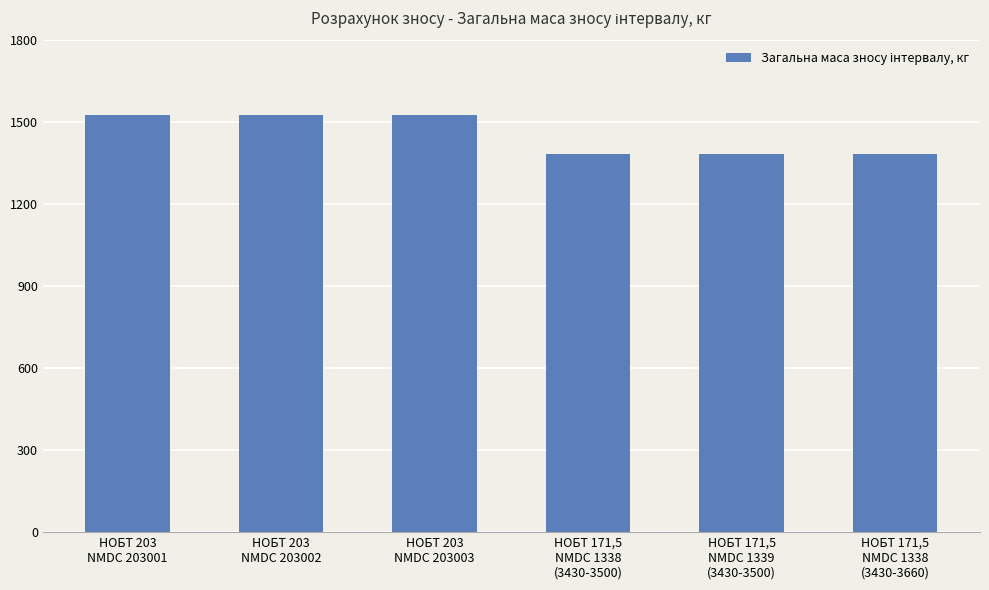

What is the value of the 2nd bar from the left?

1527.0